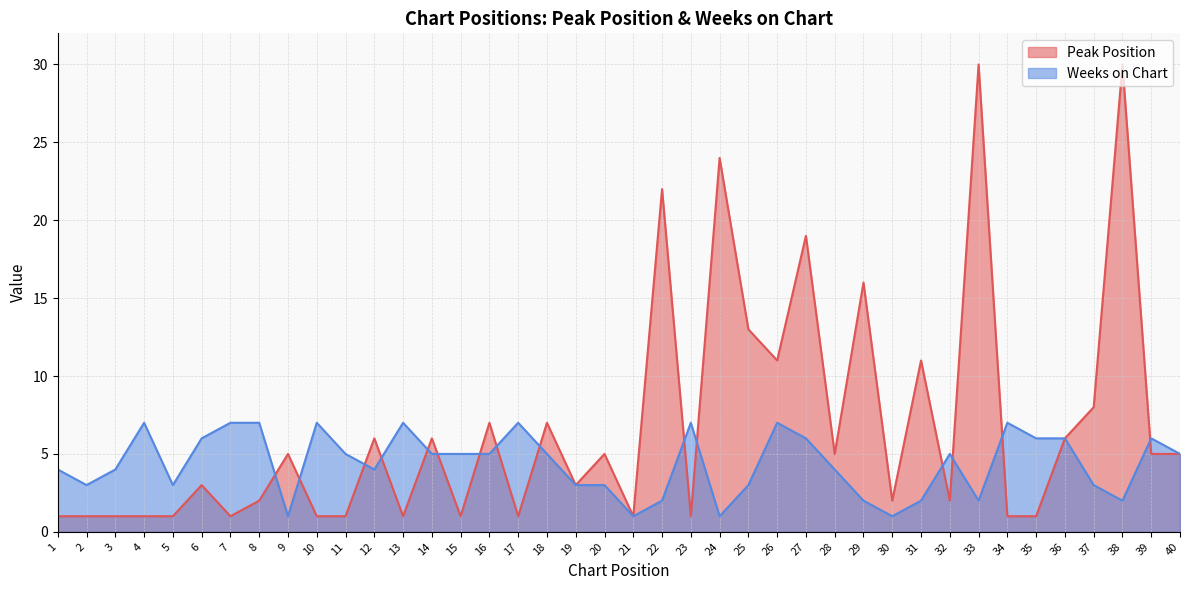

Which has a higher value, 21 or 15?

21